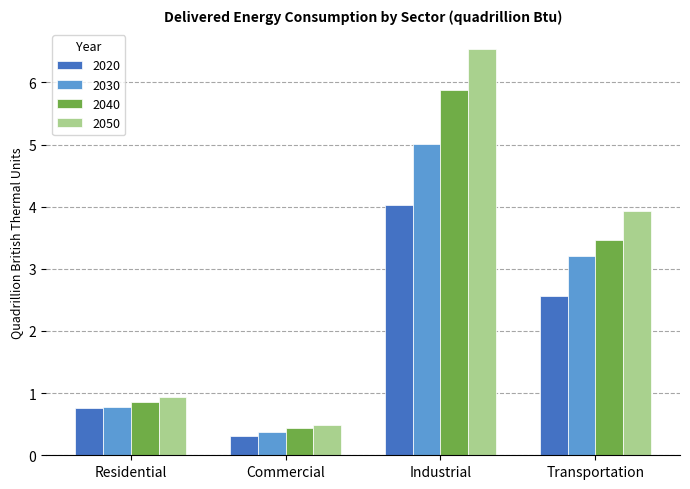

What is the sum of the 2020 values at Residential and Transportation?

3.3